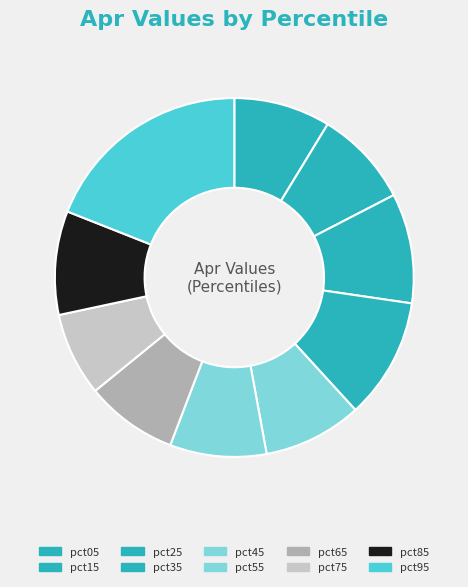

To the nearest percent, what portion does pct95 represent?

19%